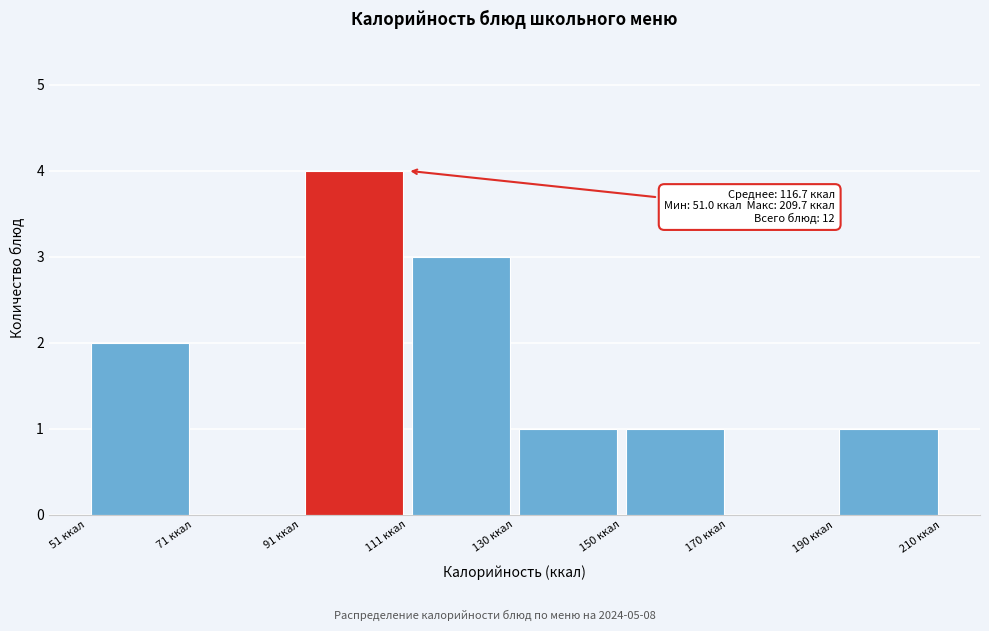

Which range on the x-axis has the tallest bar?

90 to 110